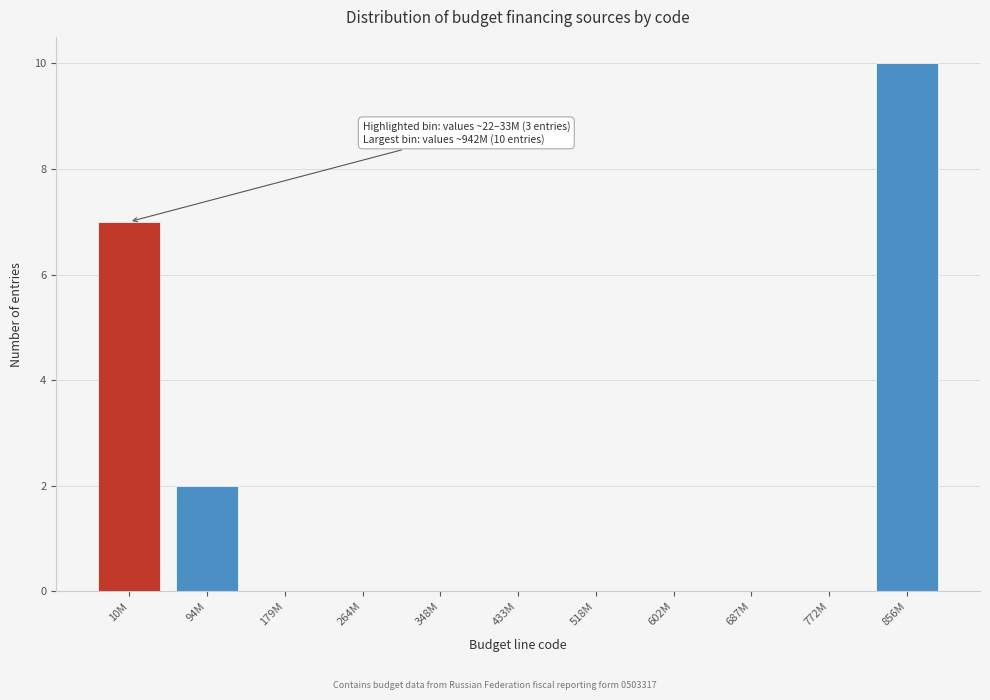

Reading left to right, transcribe all the data shown in this chart.

10M=7	94M=2	179M=0	264M=0	348M=0	433M=0	518M=0	602M=0	687M=0	772M=0	856M=10